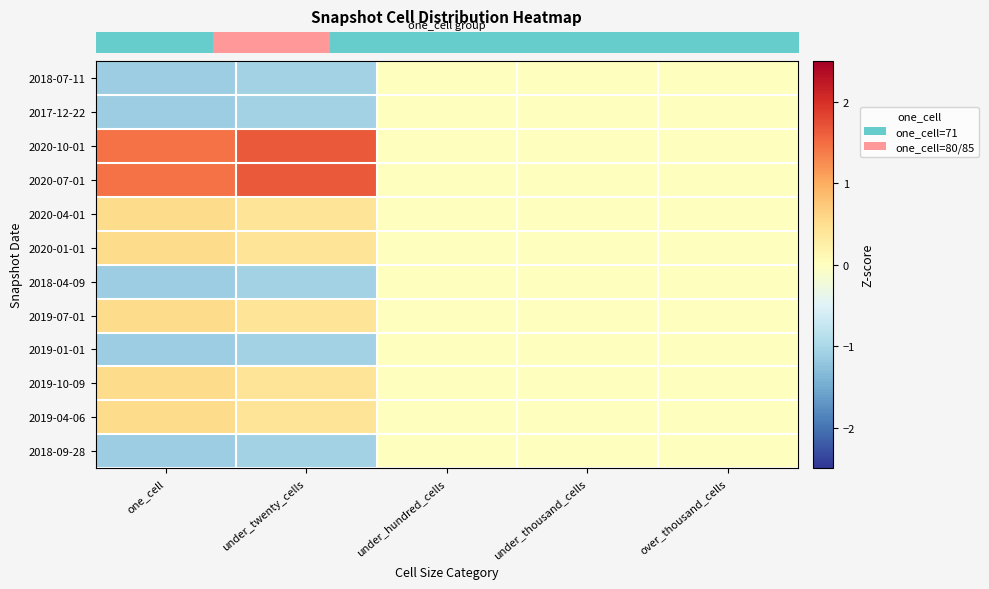

How many data points does each series have?

5